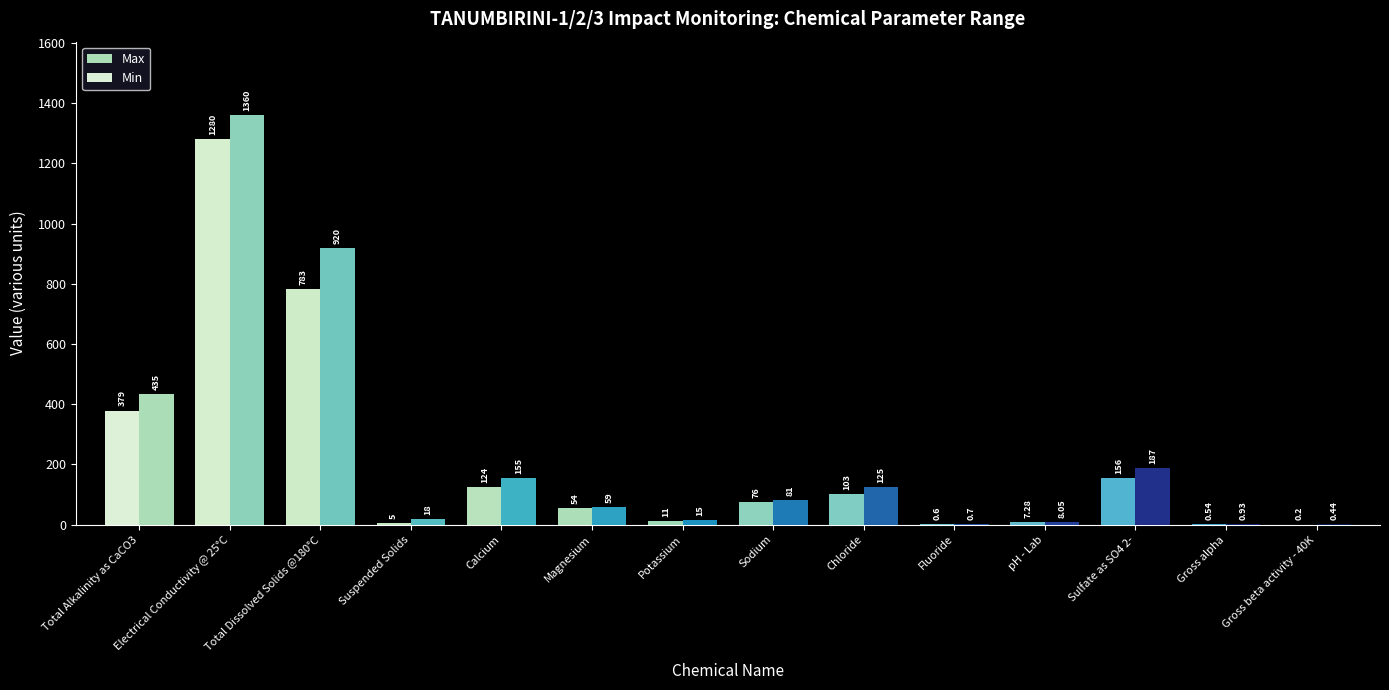

Which series has the largest total across all categories?

Max